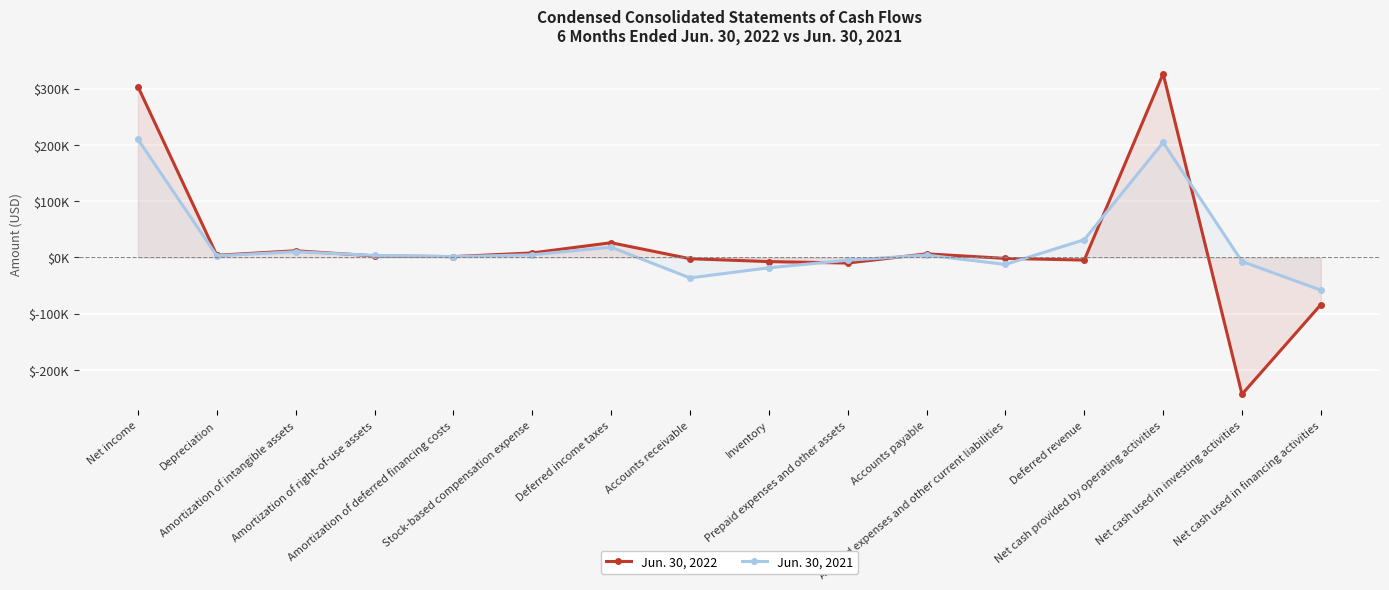

At which label does Jun. 30, 2021 first exceed 3510?

Net income